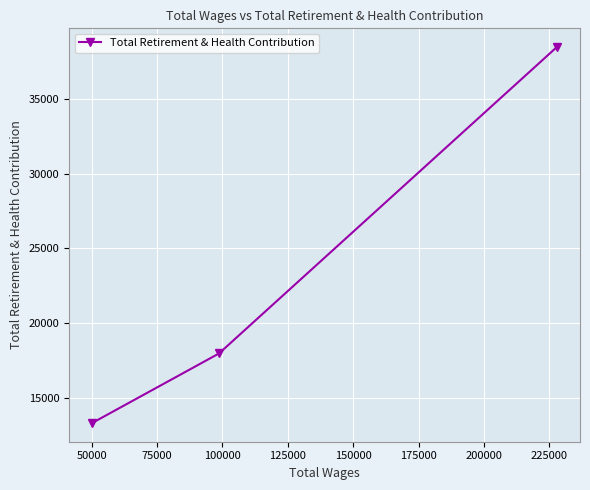

Reading left to right, what are all the values shown in this chart?

13309	17963	38493